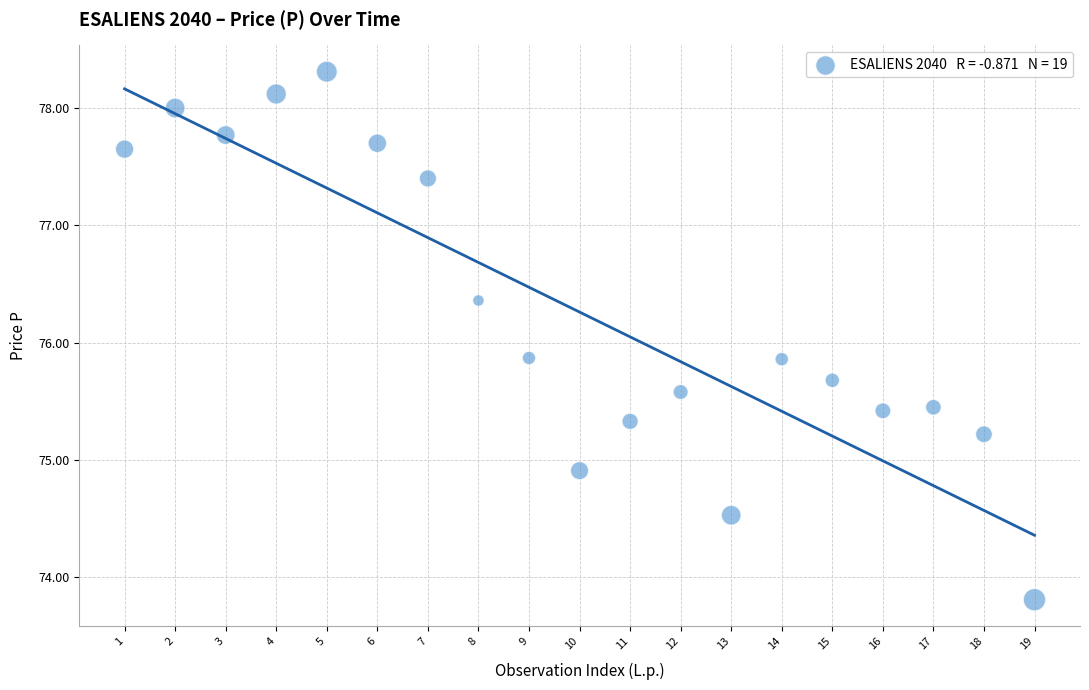

What is the range of X values (max minus min)?

18.0